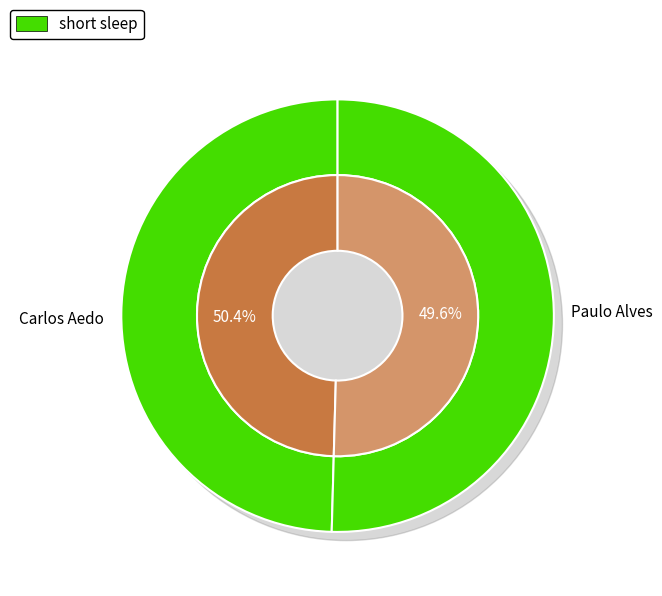

The Paulo Alves slice represents 60% of the pie. True or false?

False